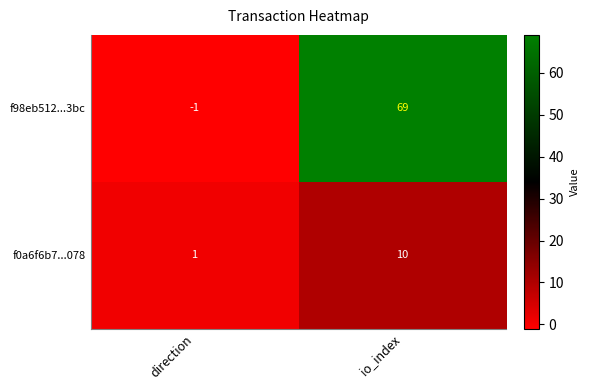

What is the sum of all f0a6f6b7...078 values?

11